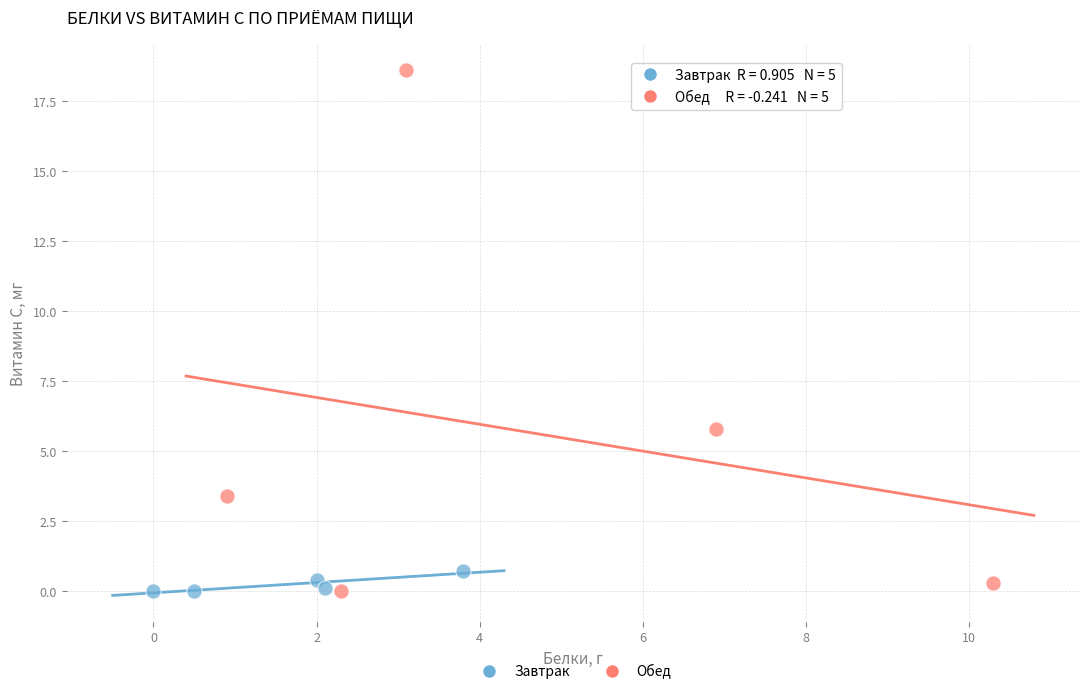

Which series reaches the maximum Y coordinate?

Обед